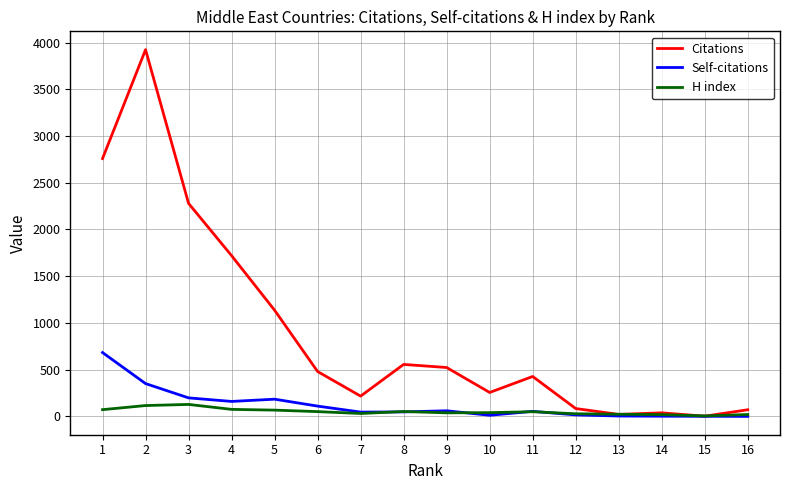

The Citations series shows 3897 at 1. True or false?

False